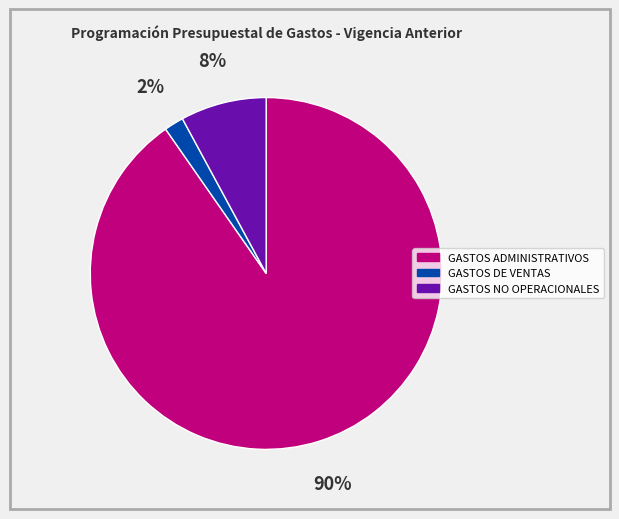

To the nearest percent, what is the average slice percentage?

33%